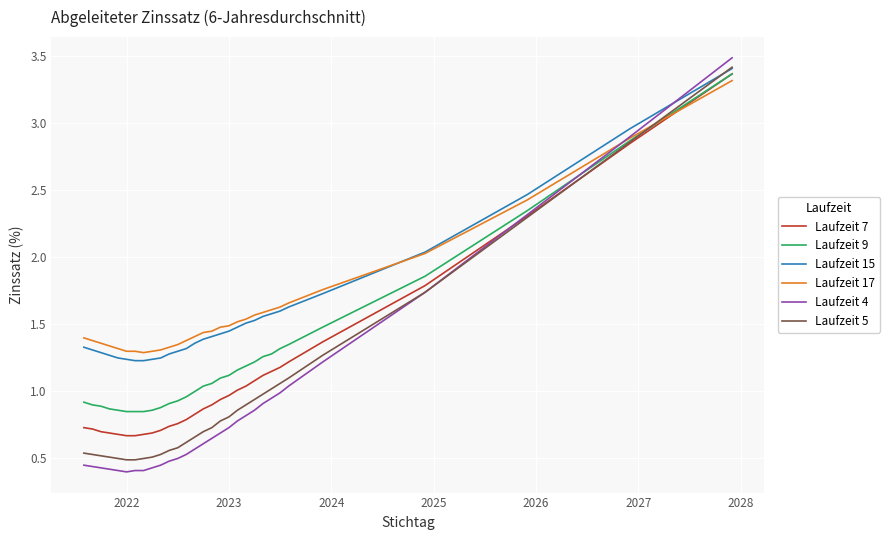

What is the highest value of the Laufzeit 7 series?

3.4